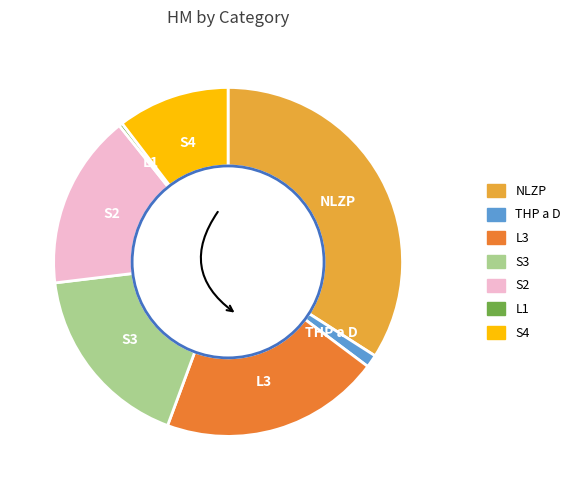

True or false: S2 accounts for 28% of the total.

False